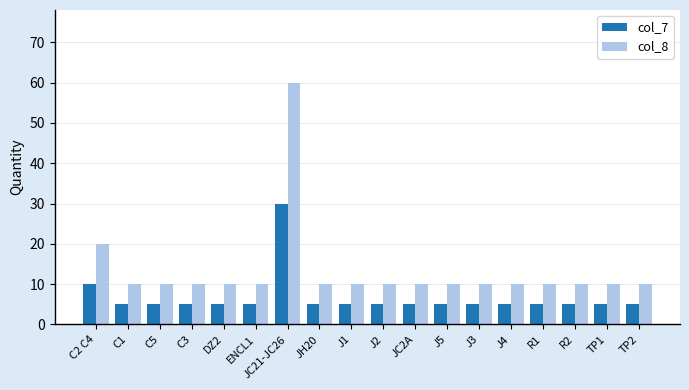

What is the difference between the second highest and minimum values in the col_7 series?

5